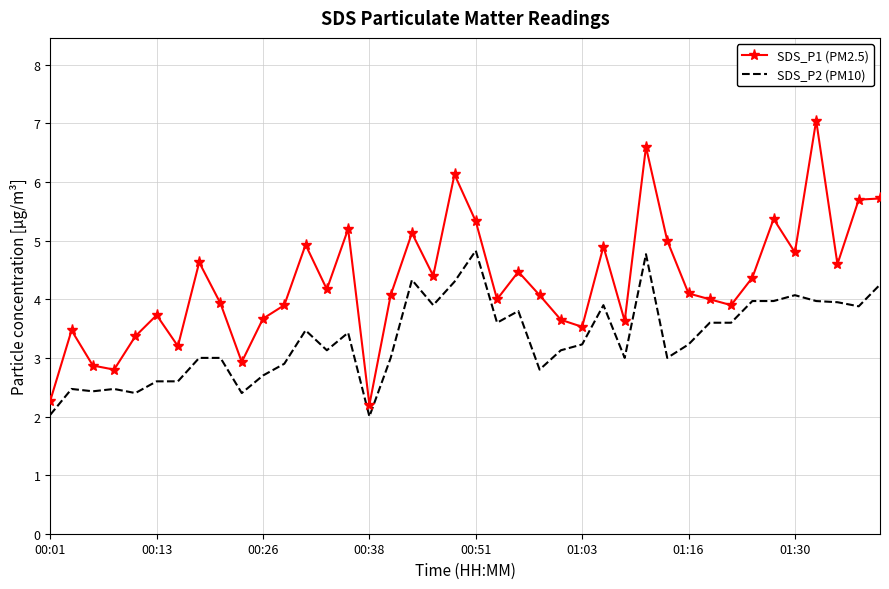

Rank the series by their average value, from lowest to highest.

SDS_P2 (PM10), SDS_P1 (PM2.5)